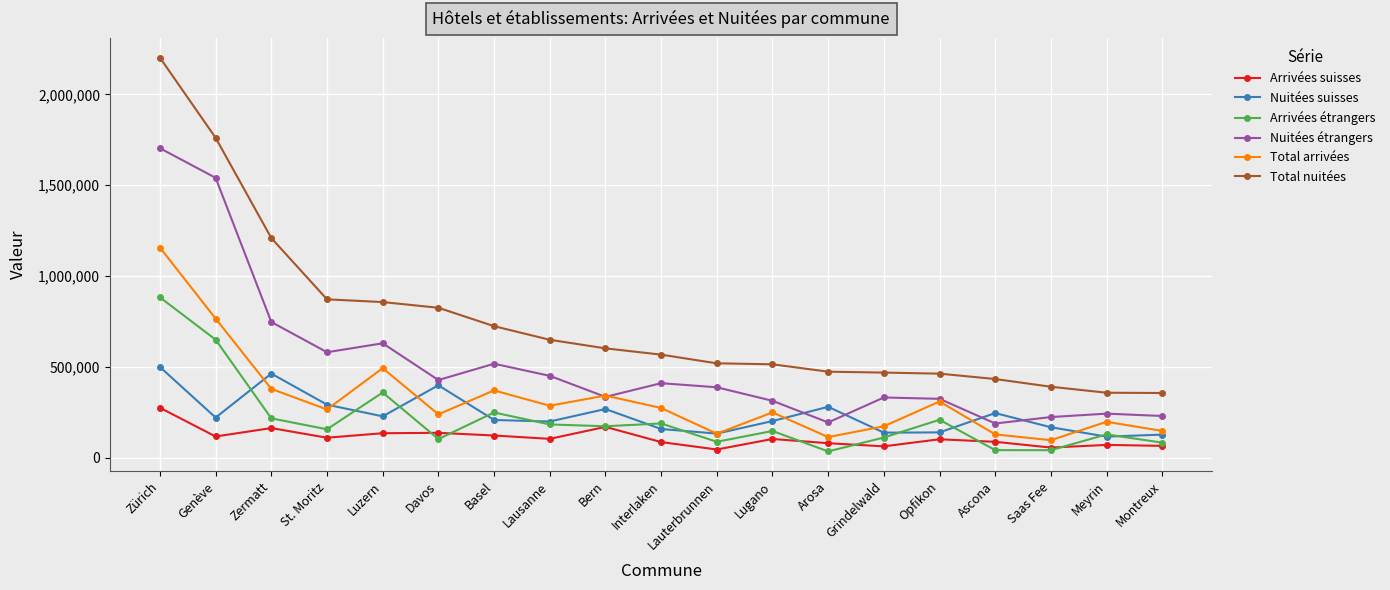

How many lines are shown in the chart?

6